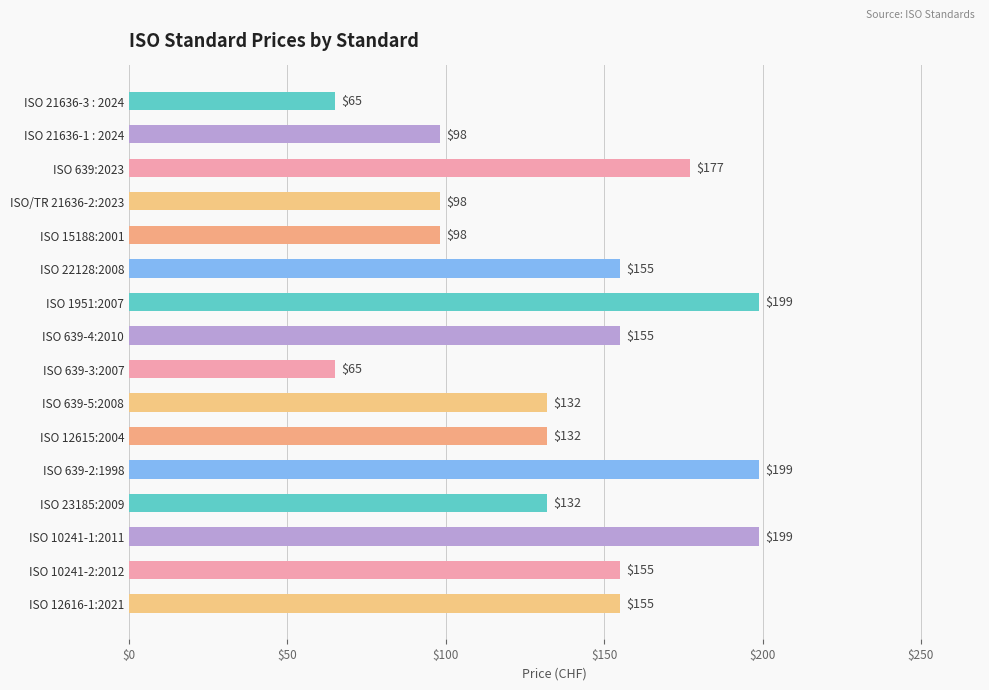

How many distinct data groups are displayed?

1